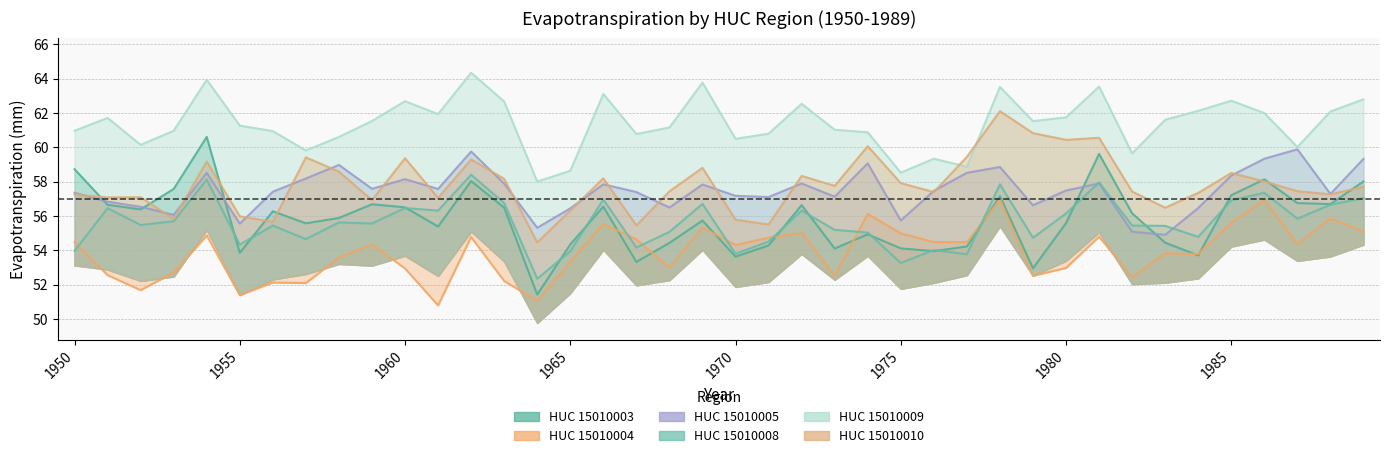

How many data points does each series have?

40